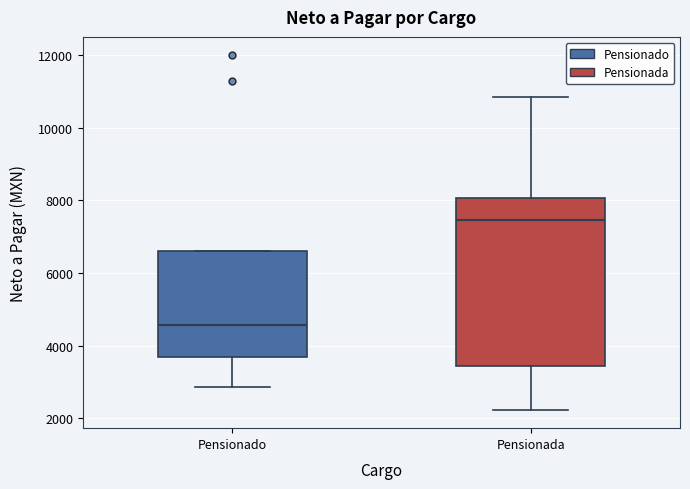

Which box is the tallest, from its lower edge to its upper edge?

Pensionada